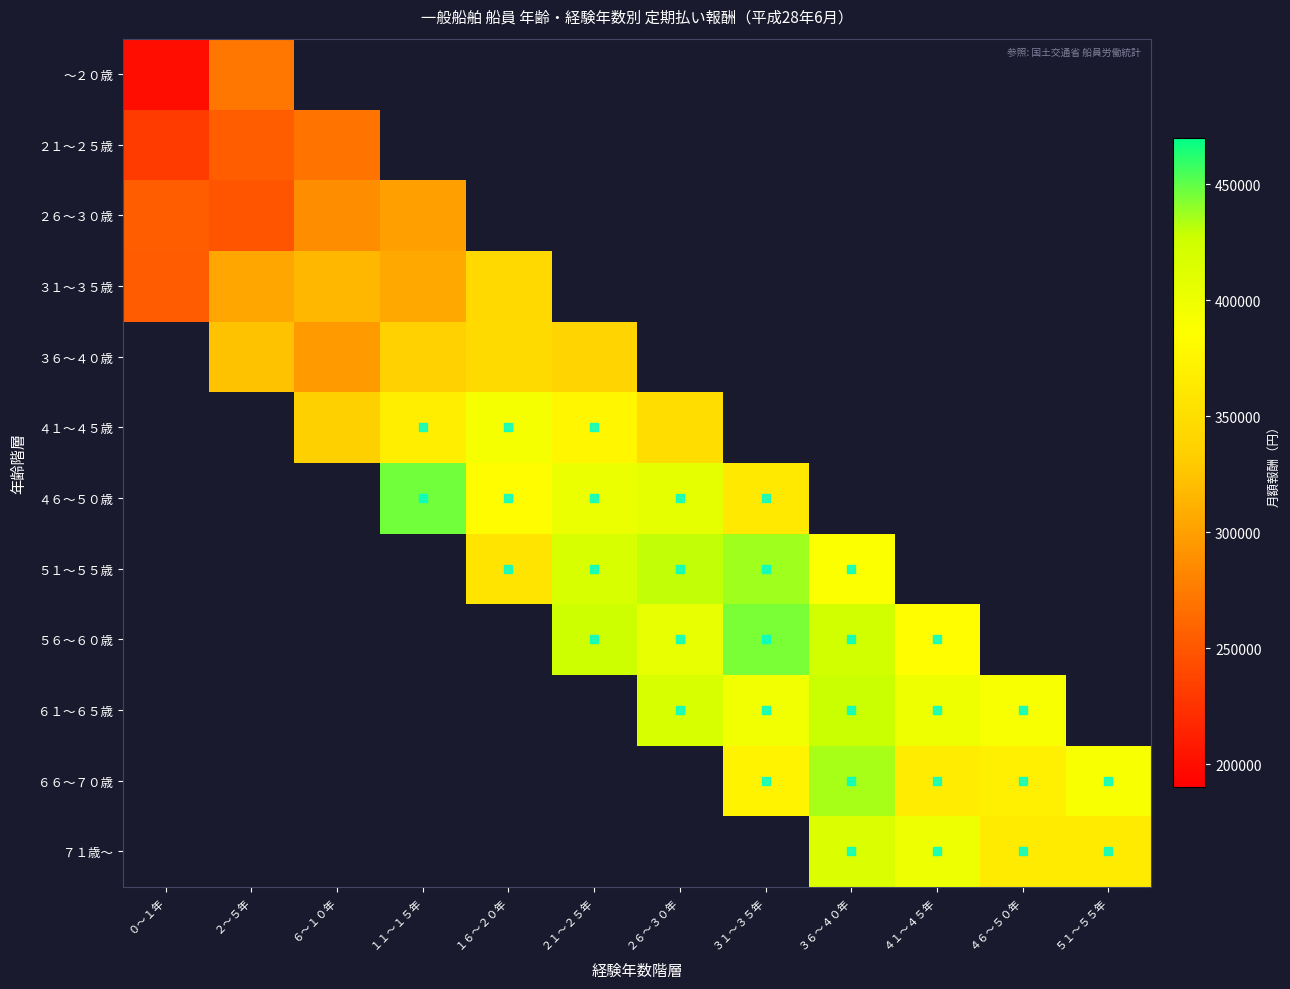

At which category does the chart reach its peak across all series?

１１～１５年